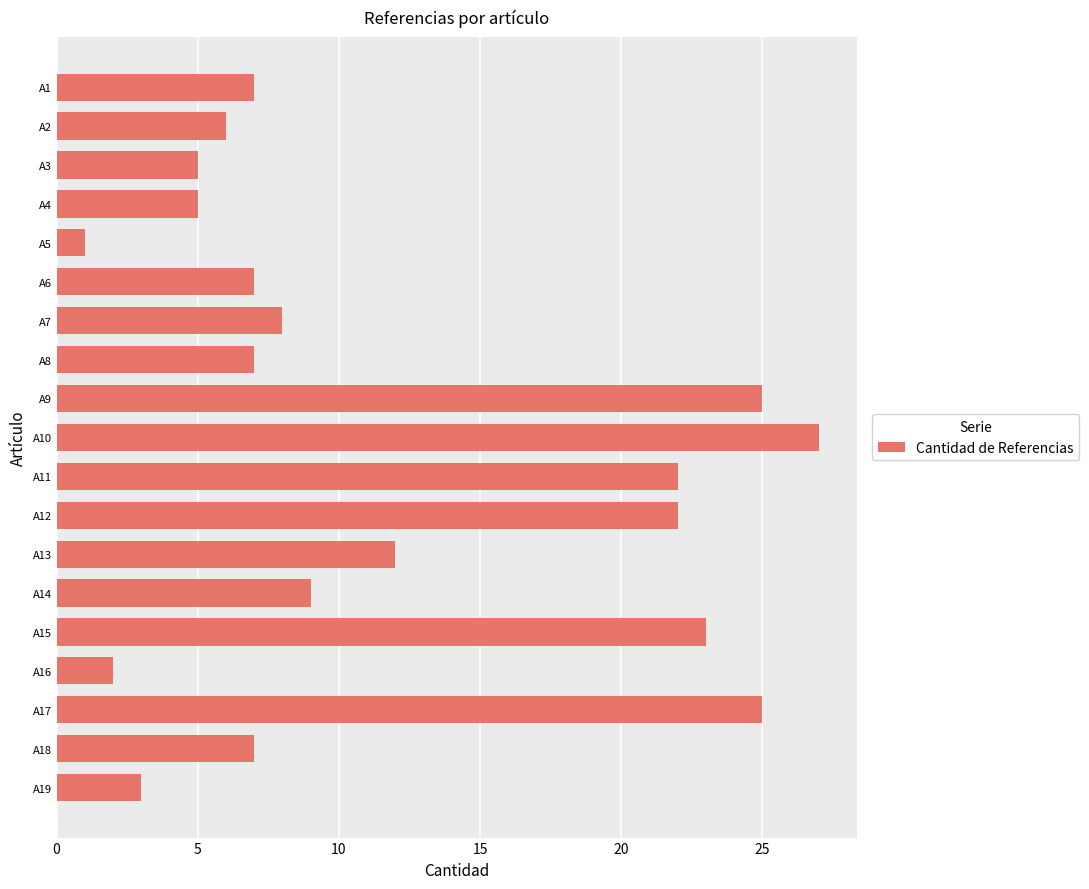

How many distinct data groups are displayed?

1